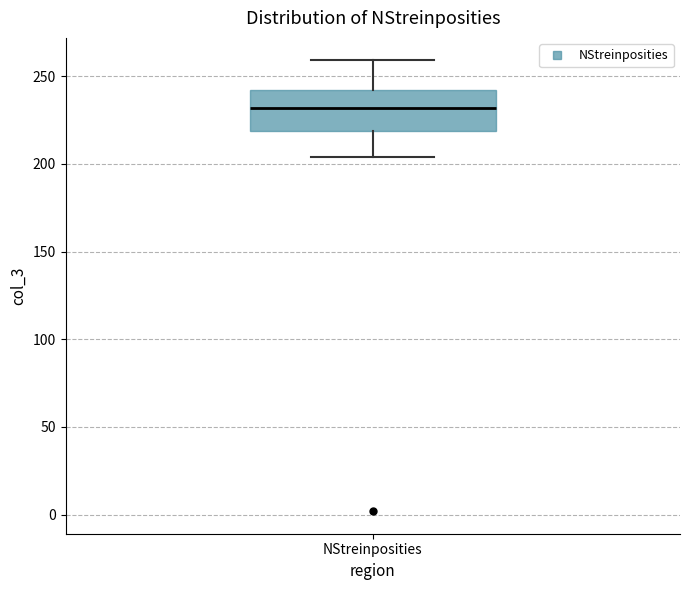

Transcribe this box plot: give where the median line is, the range the box spans, and where the two whiskers end, as read against the y-axis. The values are not printed on the chart, so give them approximately, as read against the axis.

median 230, box 220 to 240, whiskers 205 to 260